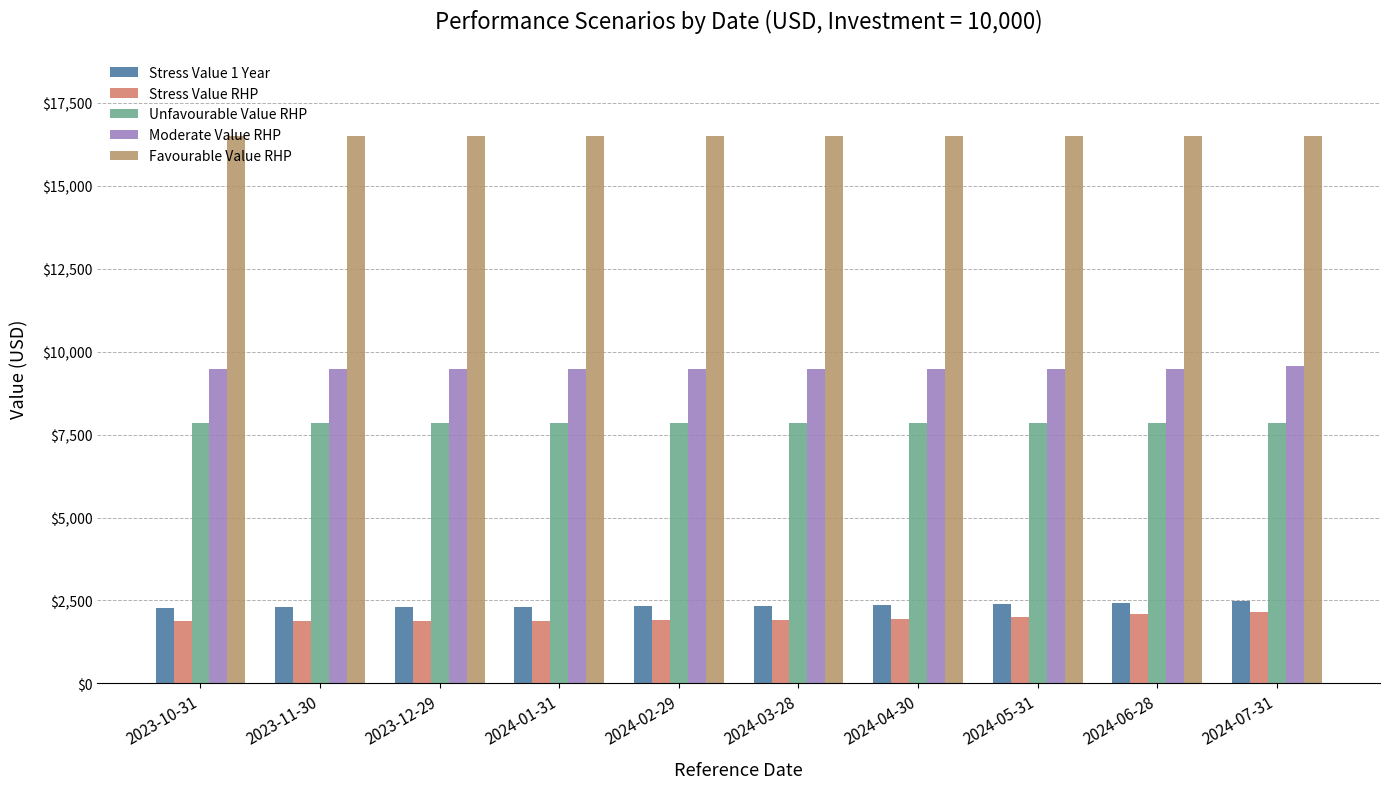

What is the label of the 5th bar from the left?

2024-02-29